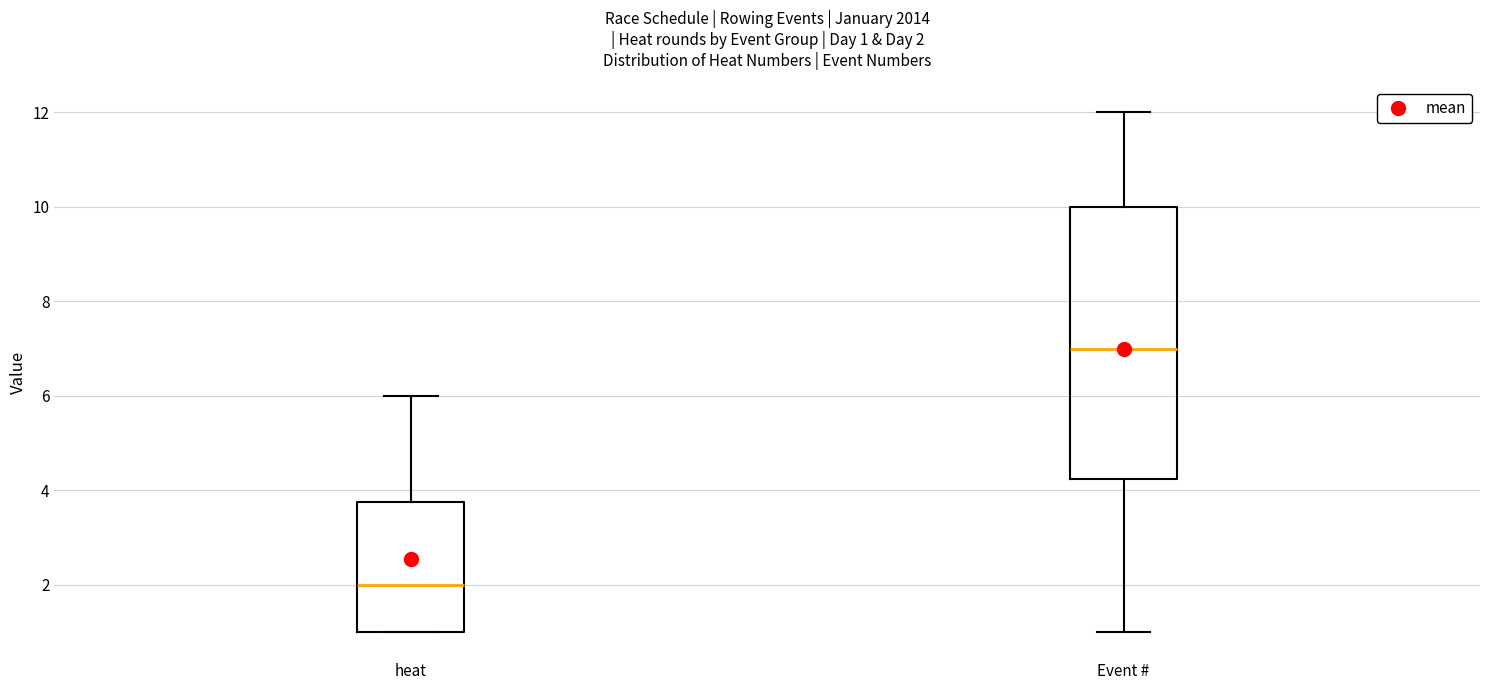

Which box has the highest median line?

Event #